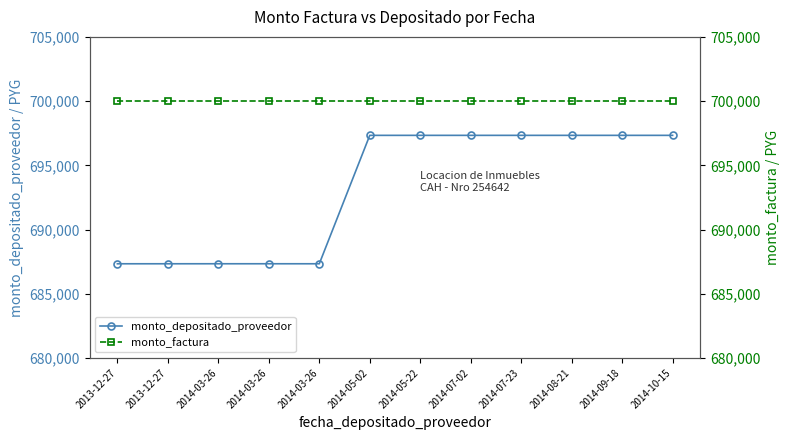

Is it true that monto_depositado_proveedor equals 687333 at 2013-12-27?

True